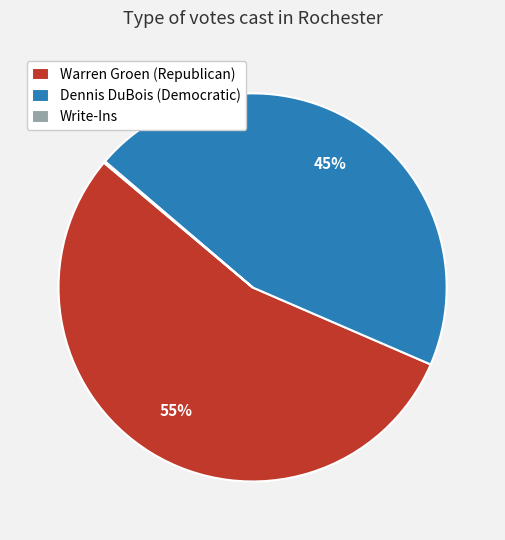

Is the sum of Dennis DuBois (Democratic) and Warren Groen (Republican) greater than half?

Yes